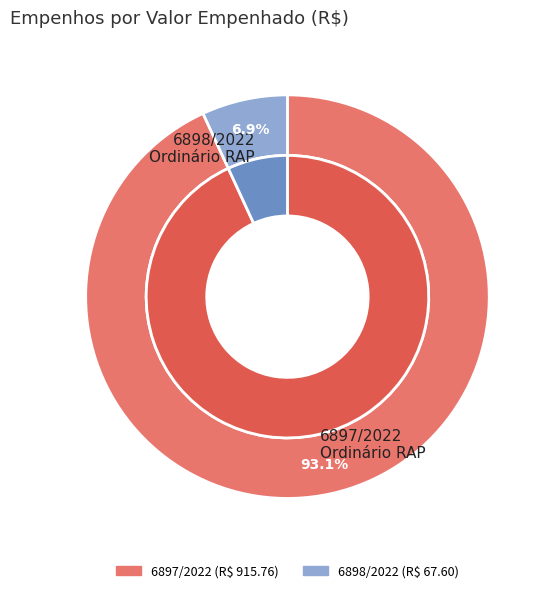

The 6897/2022
Ordinário RAP slice represents 93% of the pie. True or false?

True